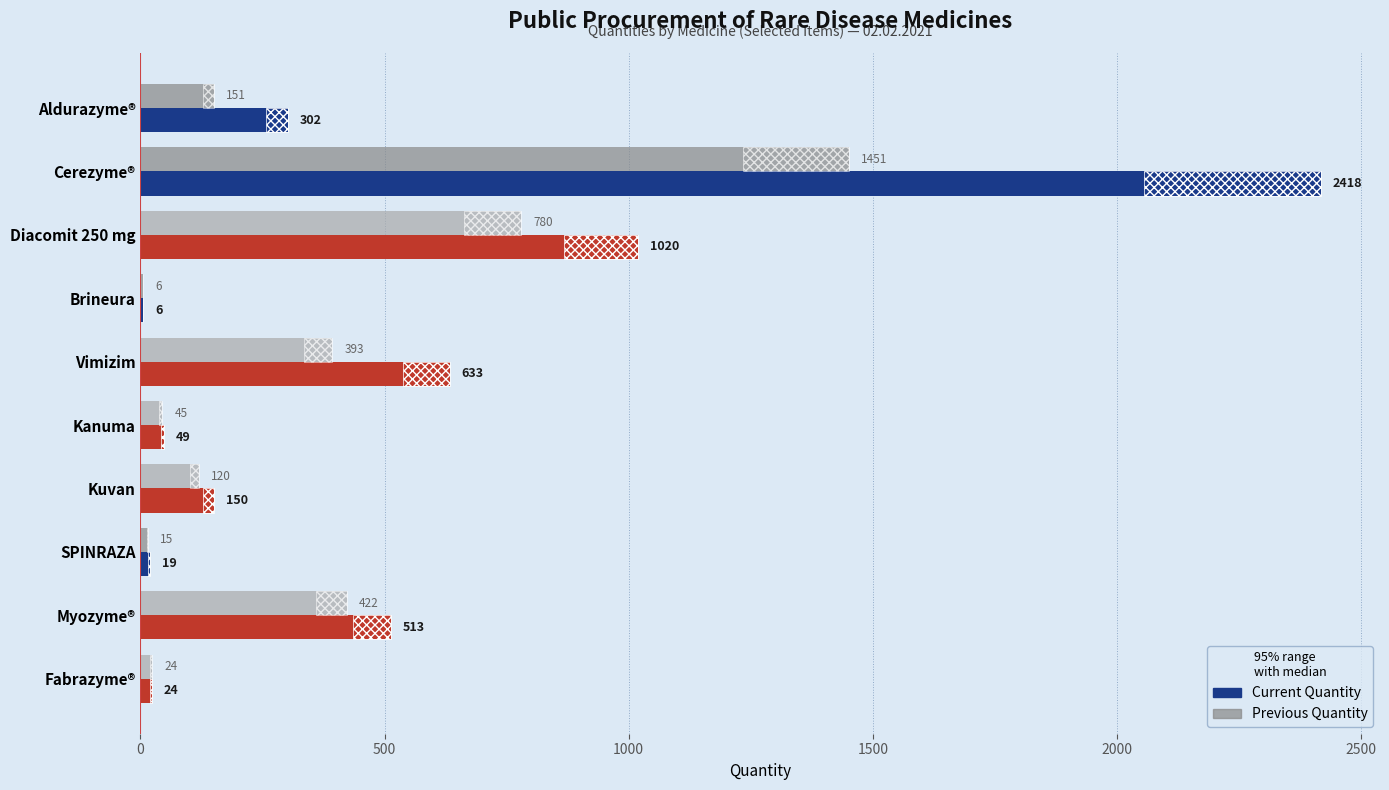

Which has a higher value, Kanuma or Diacomit 250 mg?

Diacomit 250 mg